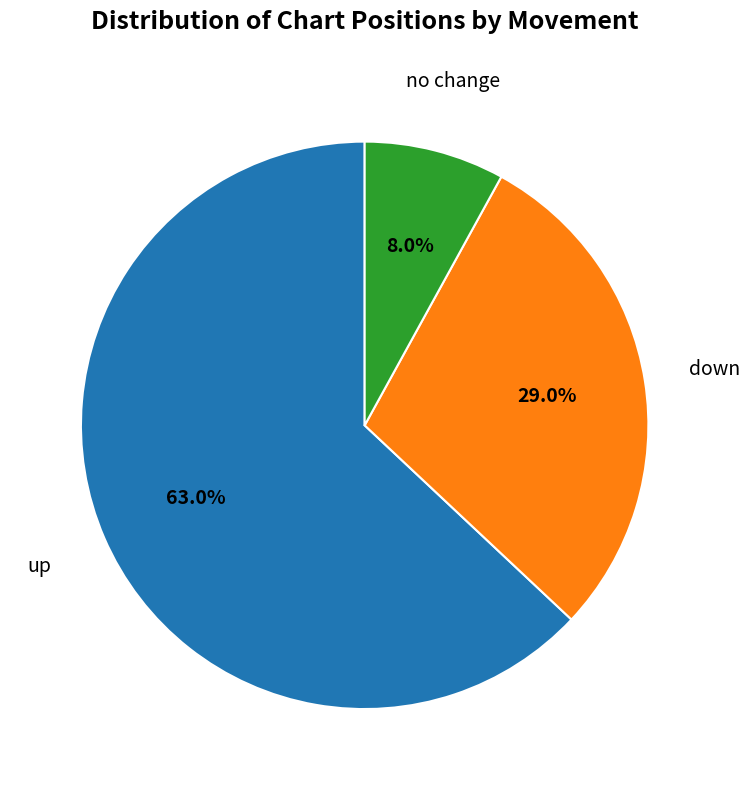

Rank the categories by value from highest to lowest.

up, down, no change